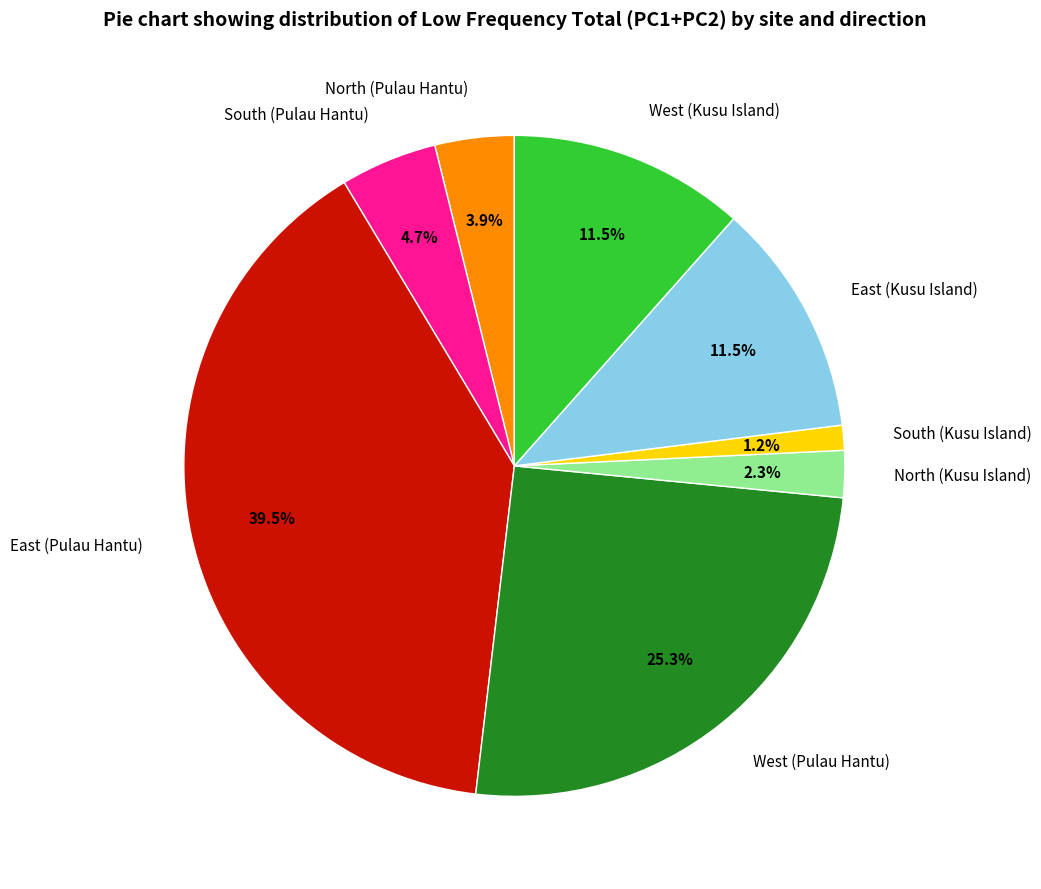

Is there a majority slice in this chart?

No